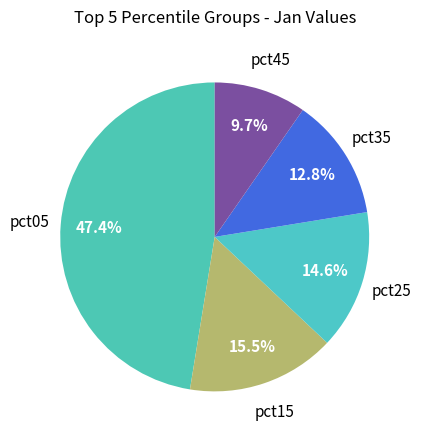

Rank the categories by value from lowest to highest.

pct45, pct35, pct25, pct15, pct05